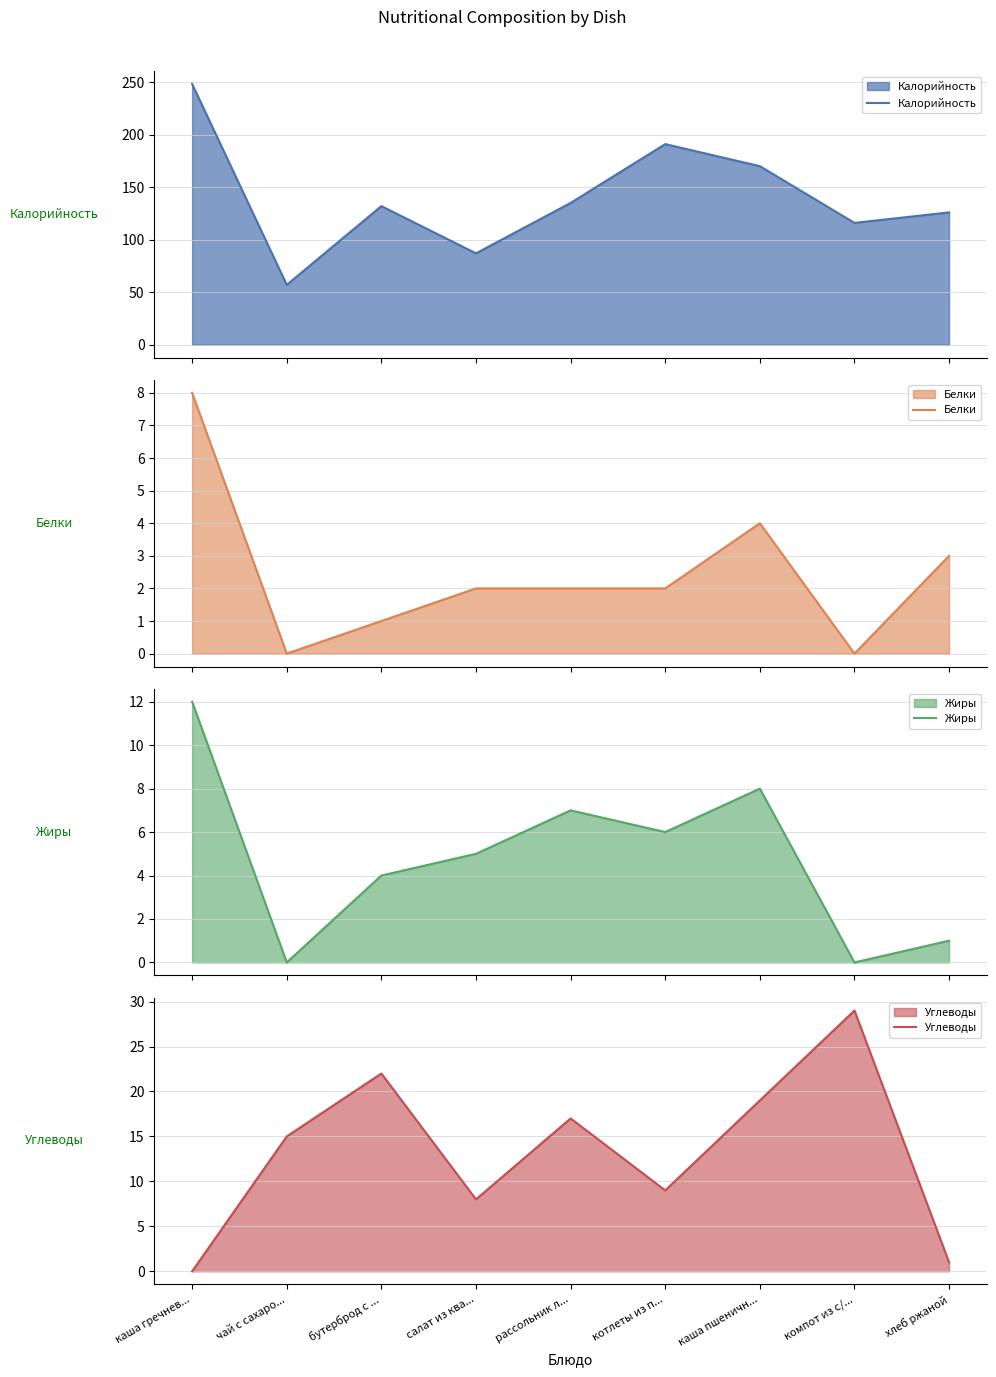

At which label does Белки first exceed 2?

каша гречнев...